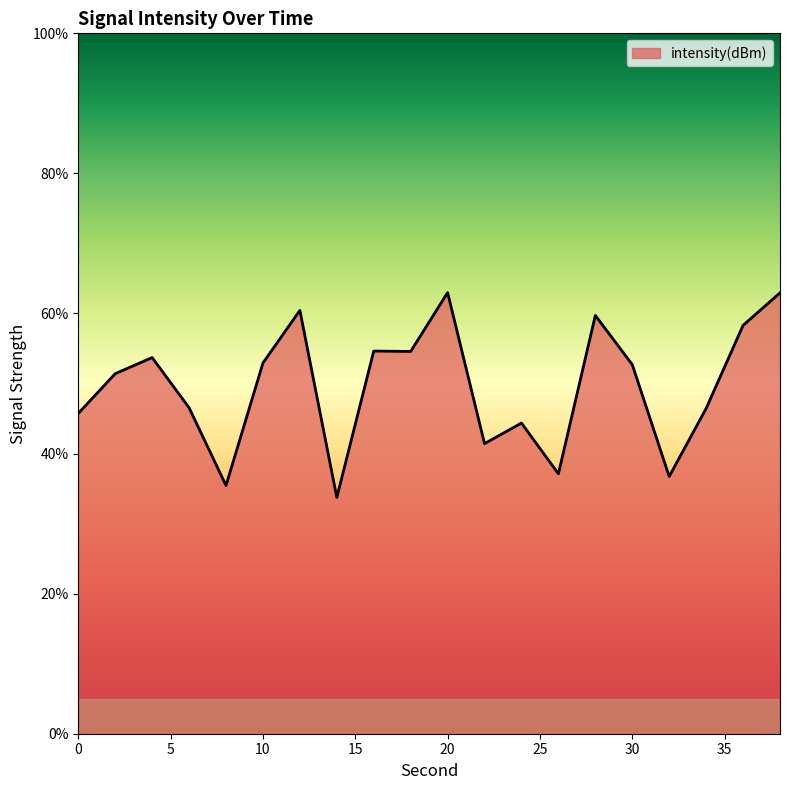

What is the difference between the maximum and minimum values?

29.2